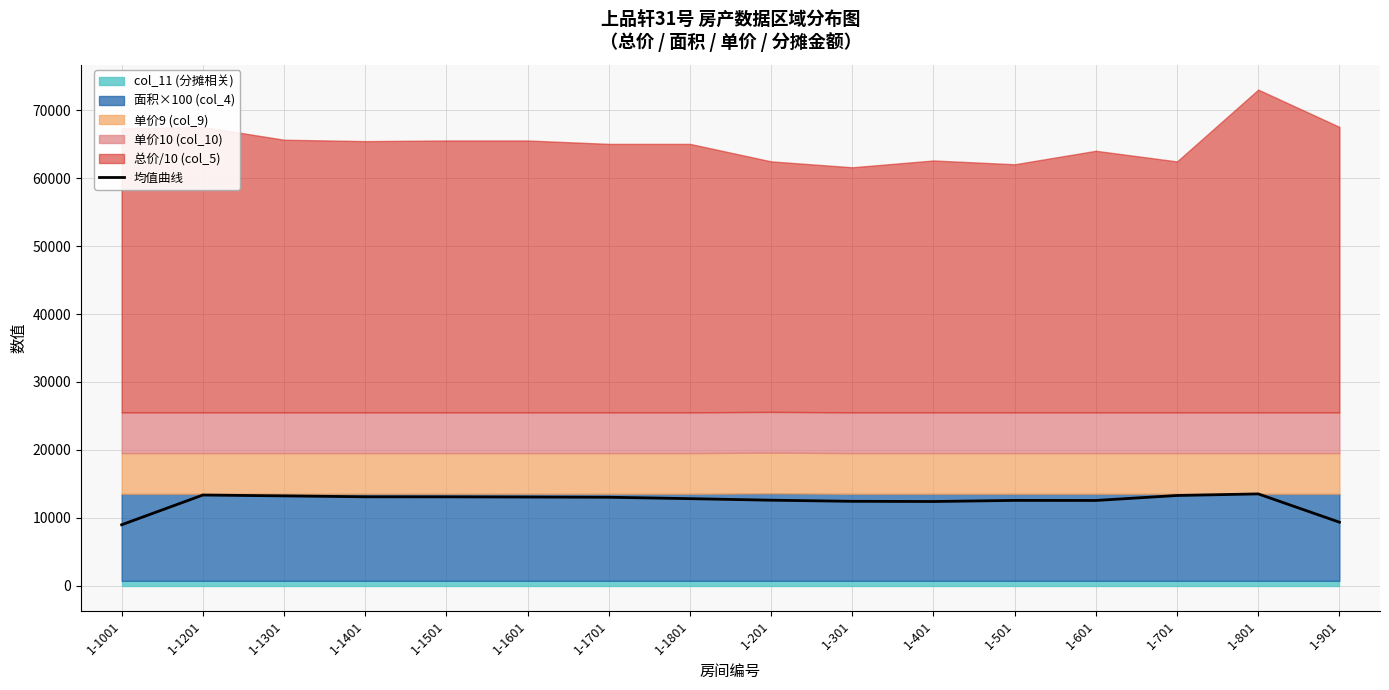

Is it true that the value at 1-1201 is 3000.3?

False